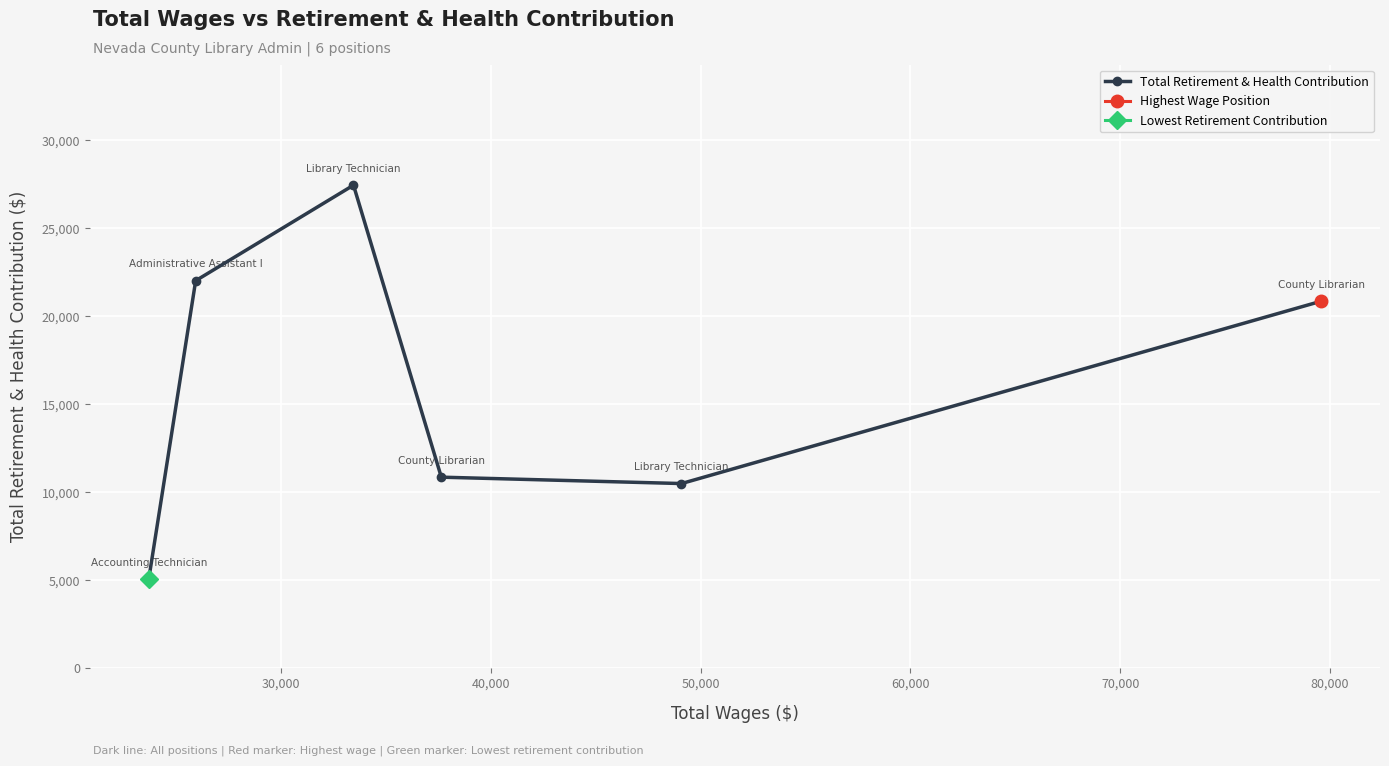

What is the value of the Total Retirement & Health Contribution point at the 1st from the left?

5041